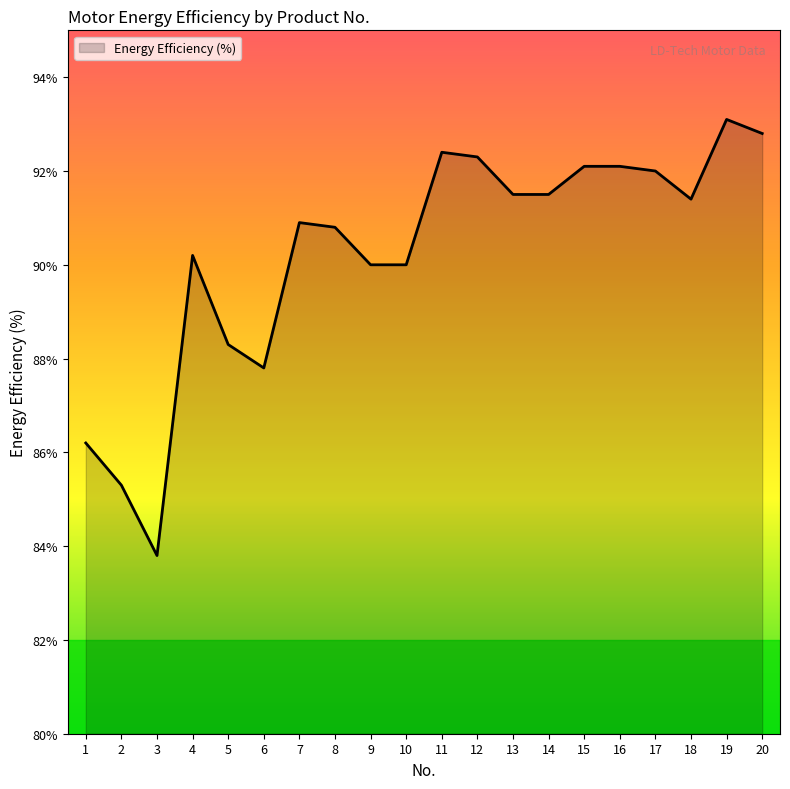

Is it true that the value at 12 is 92.3?

True